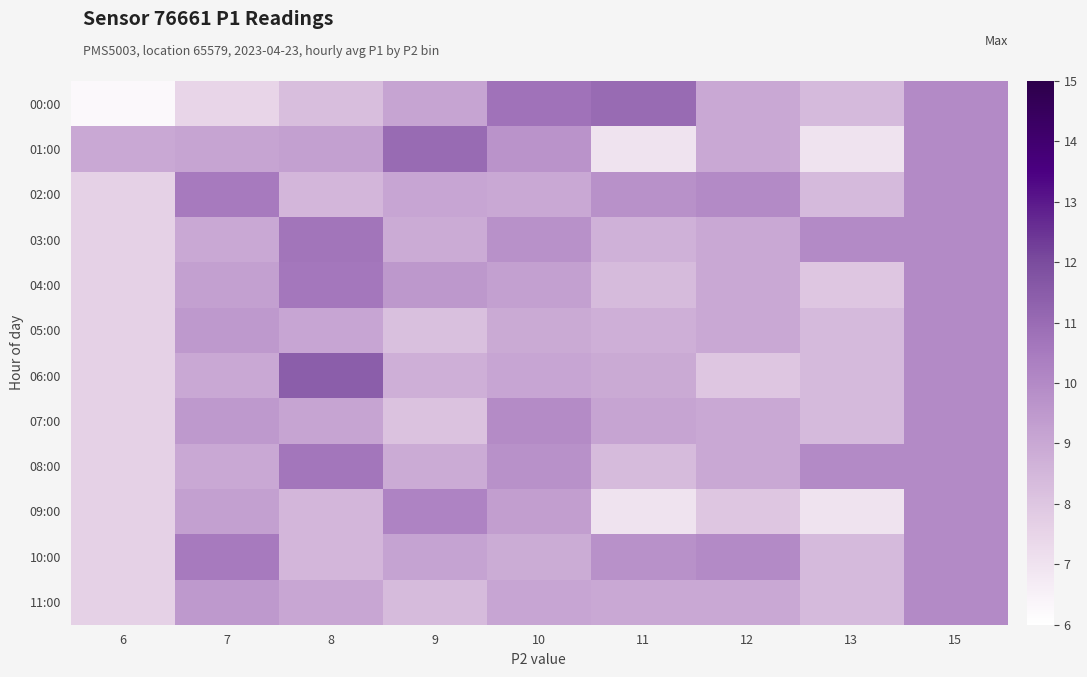

How many categories are shown in the chart?

9